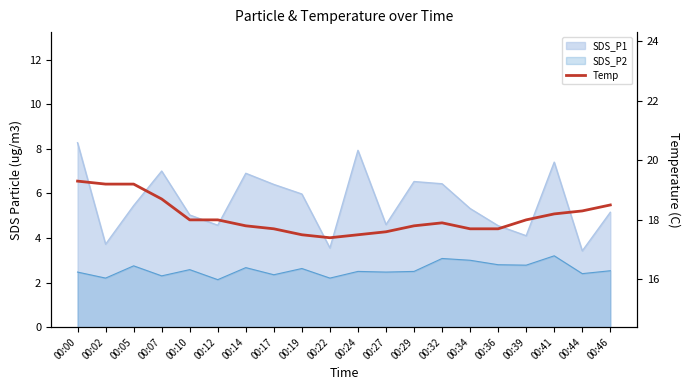

At which category does the data reach its first local peak?

00:32